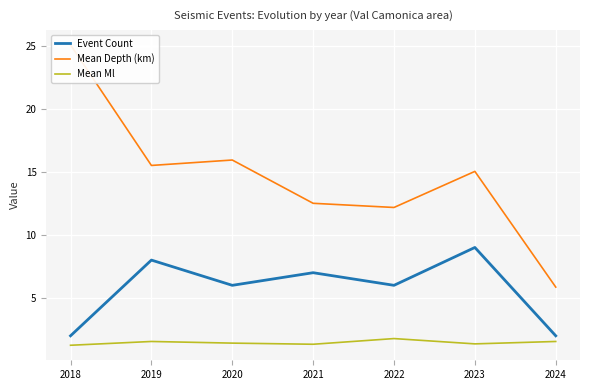

At which label is Mean Ml closest to 1?

2018